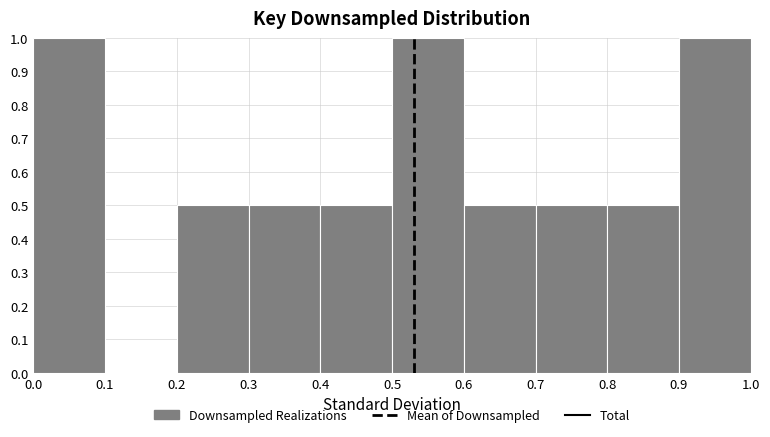

Reading left to right, list every bar in this chart as the range it spans on the x-axis followed by its height. The values are not printed on the chart, so give them approximately, as read against the axis.

0.0 to 0.1: 1.0
0.1 to 0.2: 0
0.2 to 0.3: 0.5
0.3 to 0.4: 0.5
0.4 to 0.5: 0.5
0.5 to 0.6: 1.0
0.6 to 0.7: 0.5
0.7 to 0.8: 0.5
0.8 to 0.9: 0.5
0.9 to 1.0: 1.0